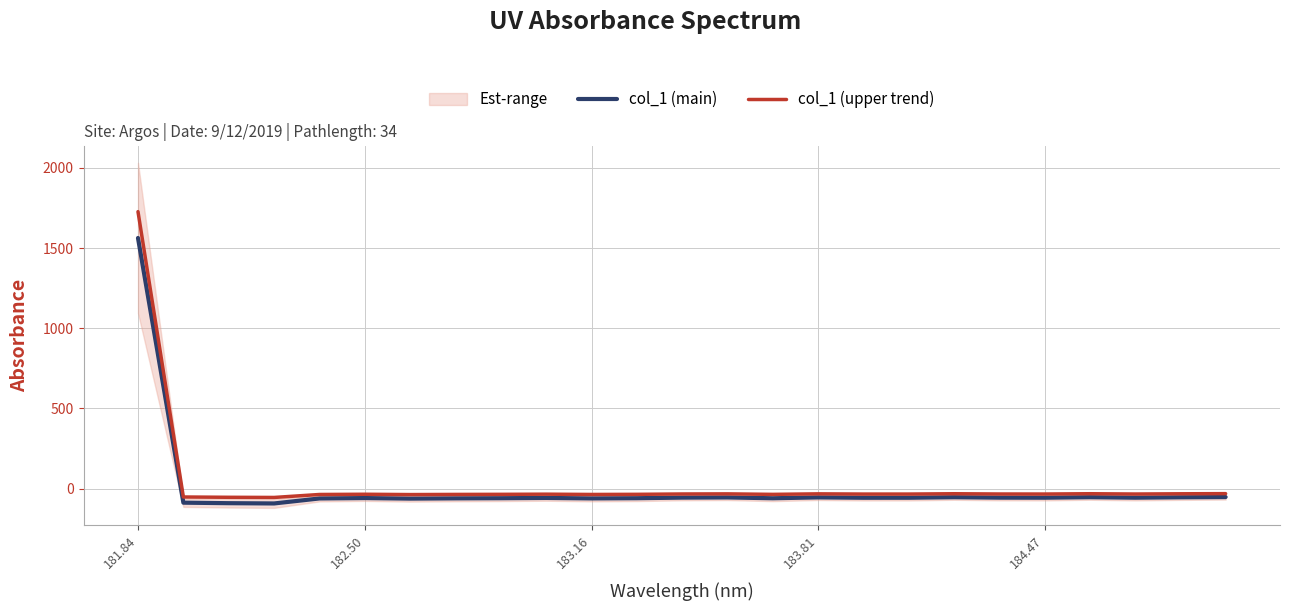

Which category has the highest value in the col_1 (upper trend) series?

181.84